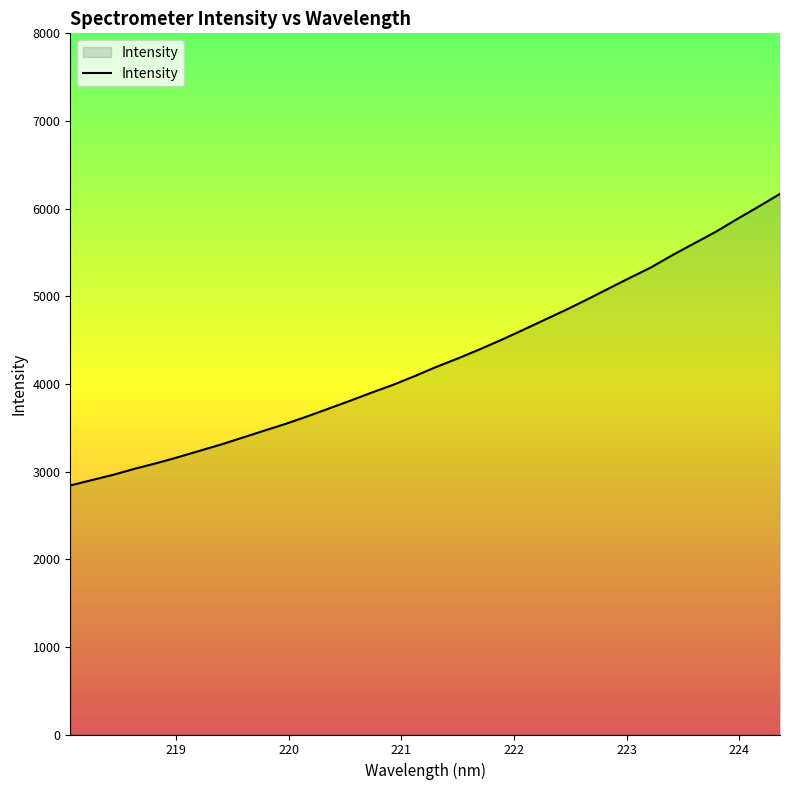

What is the smallest value displayed?

2841.6